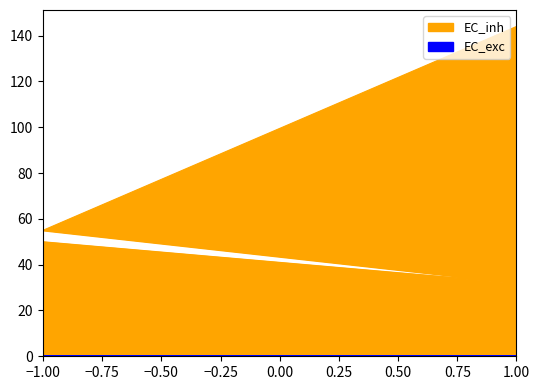

Reading left to right, transcribe all the data shown in this chart.

EC_exc: 0.0	0.0	0.2	0.2
EC_inh: 50.0	32.0	55.0	144.0